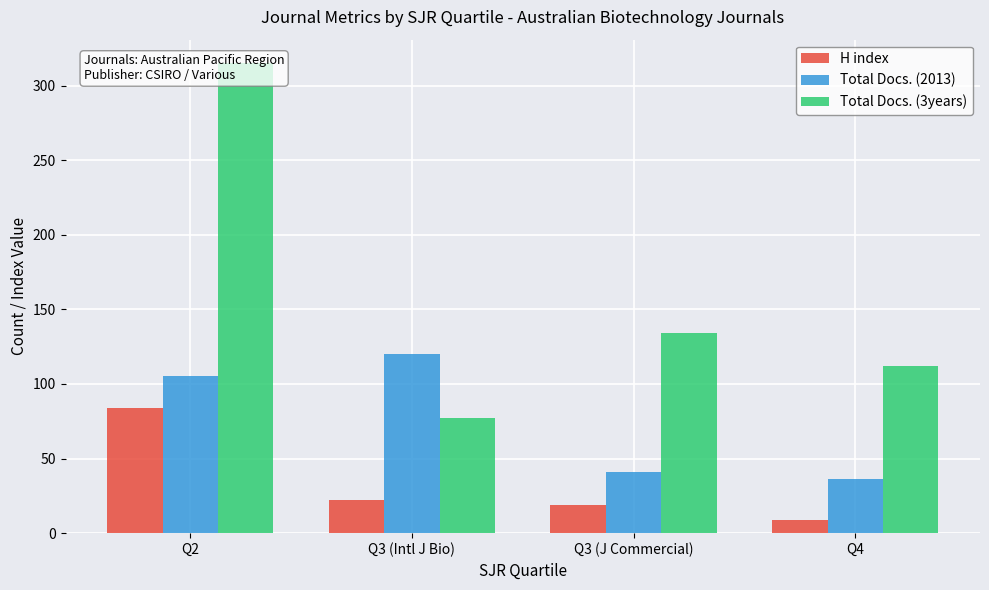

At how many categories does at least one series exceed 215?

1